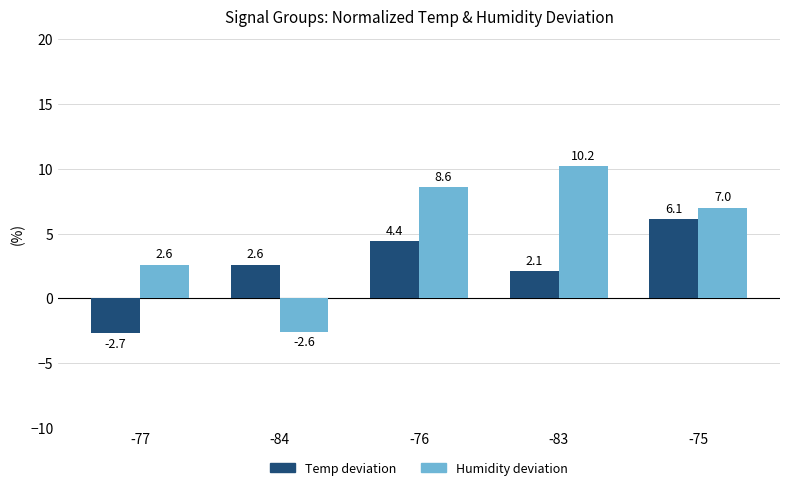

What is the sum of all Temp deviation values?

12.5